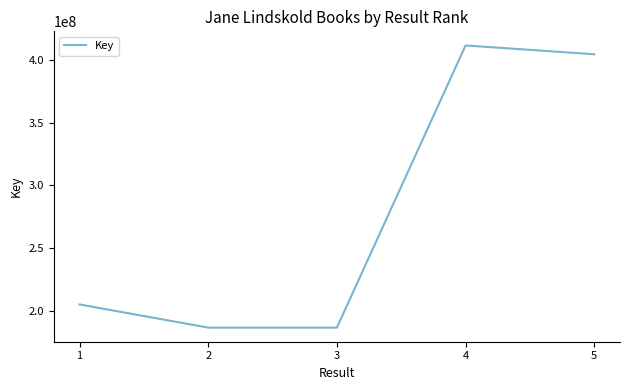

True or false: the data has more than 2 interior local peaks.

False